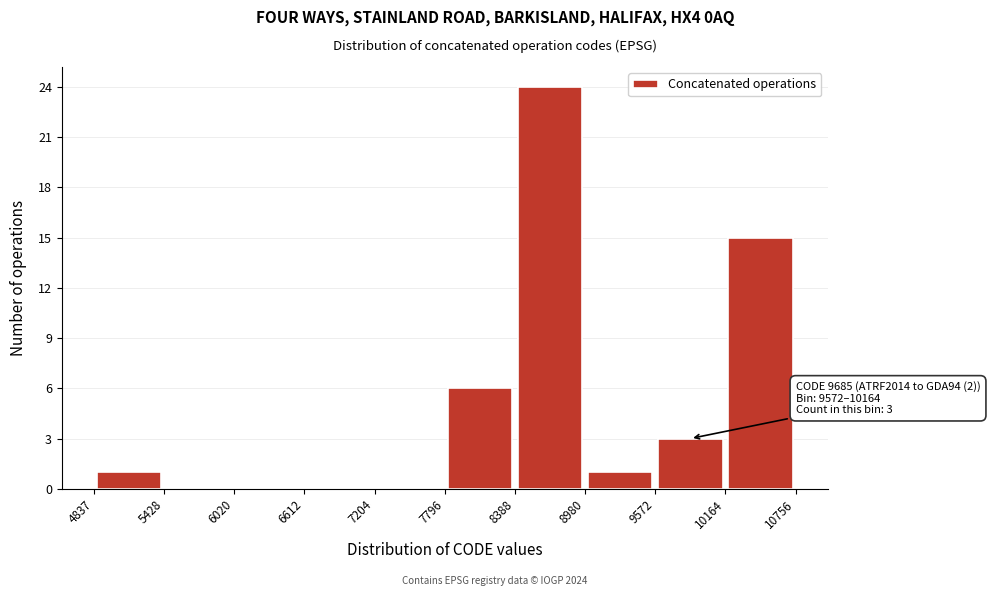

Which range on the x-axis has the tallest bar?

8388 to 8980